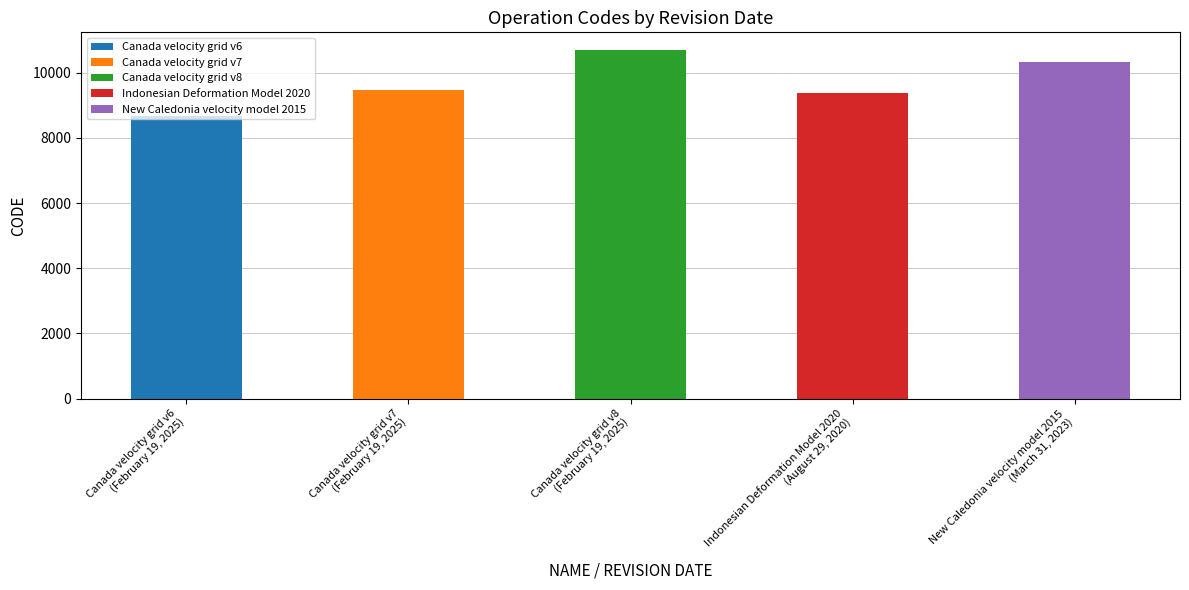

What is the maximum value shown in the chart?

10707